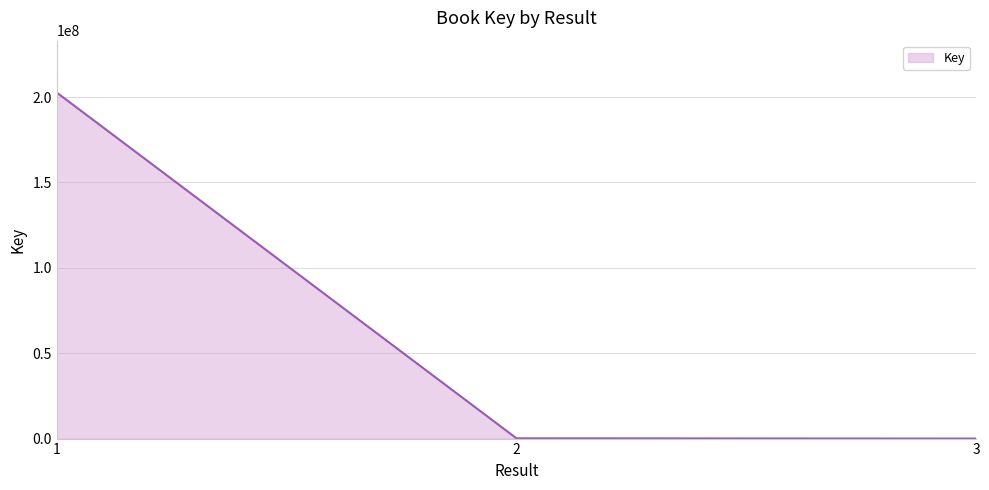

What is the average value?

67588688